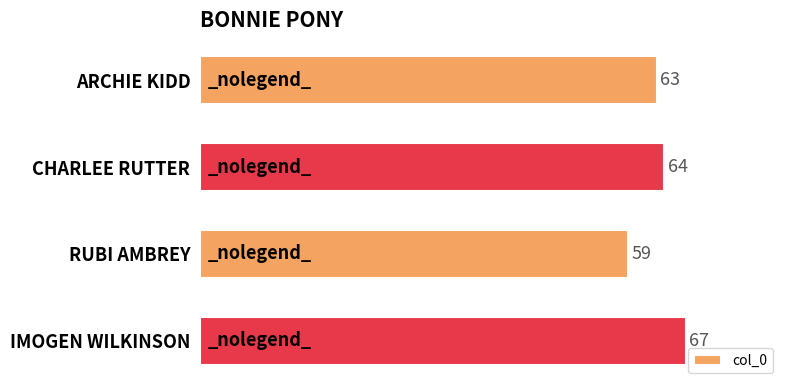

What is the change in value from ARCHIE KIDD to IMOGEN WILKINSON?

+4